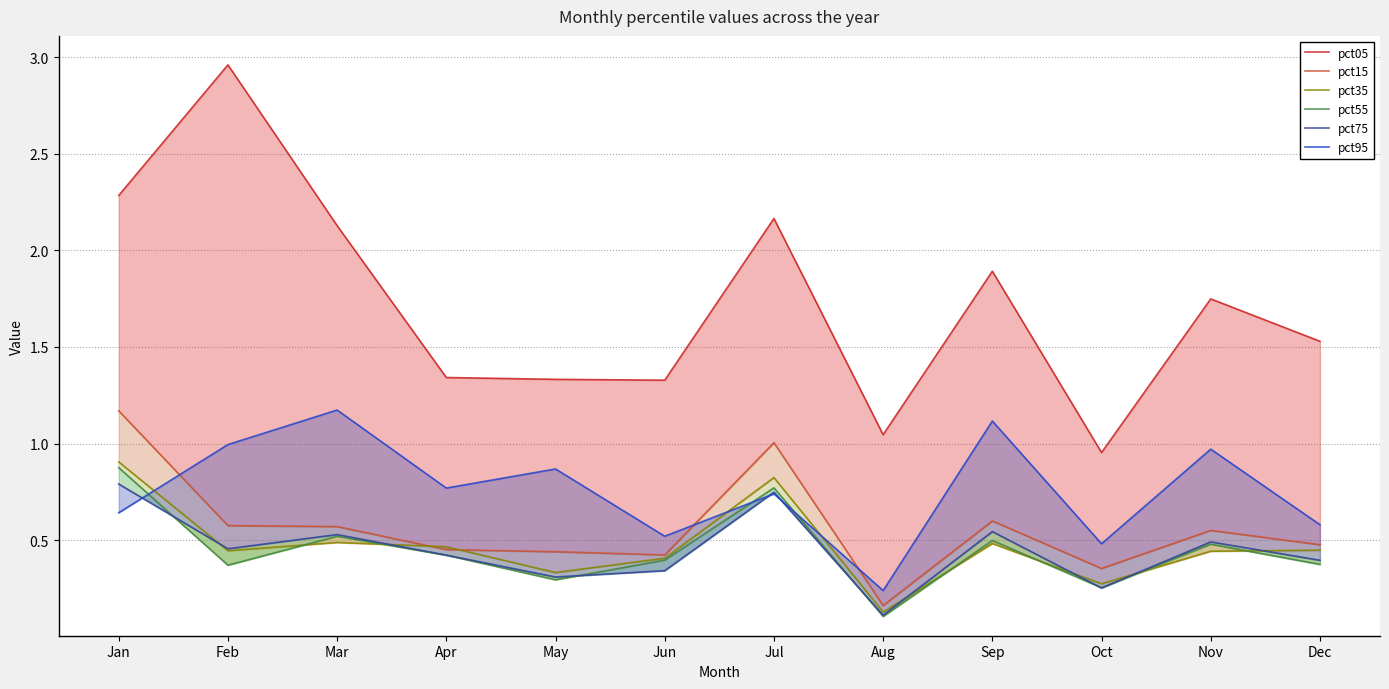

At how many categories does at least one series exceed 1?

11